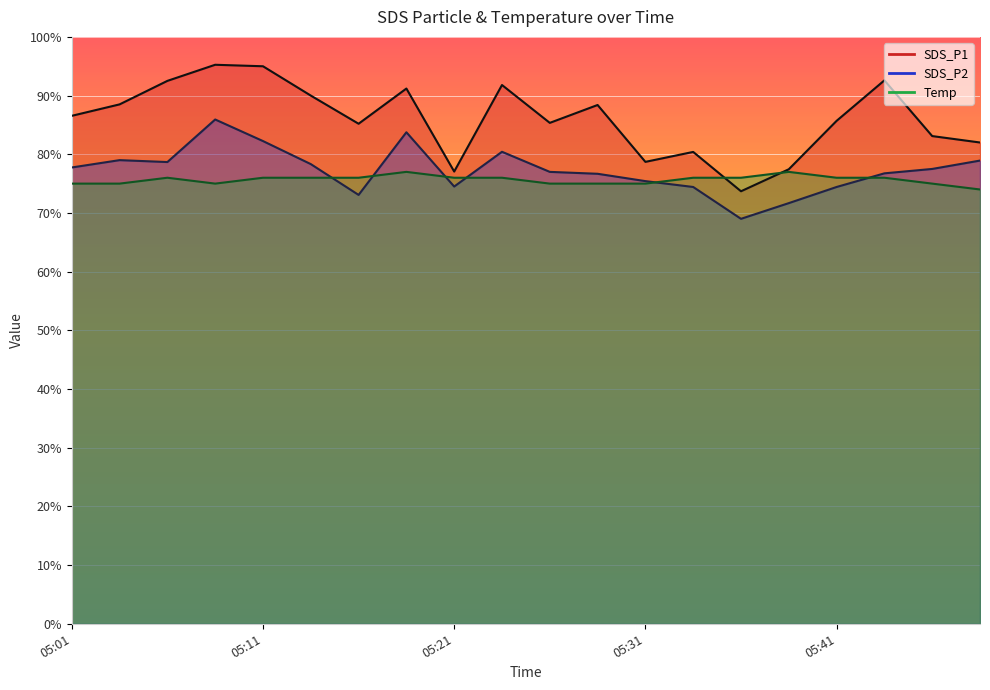

Which category has the lowest value across all series?

05:36